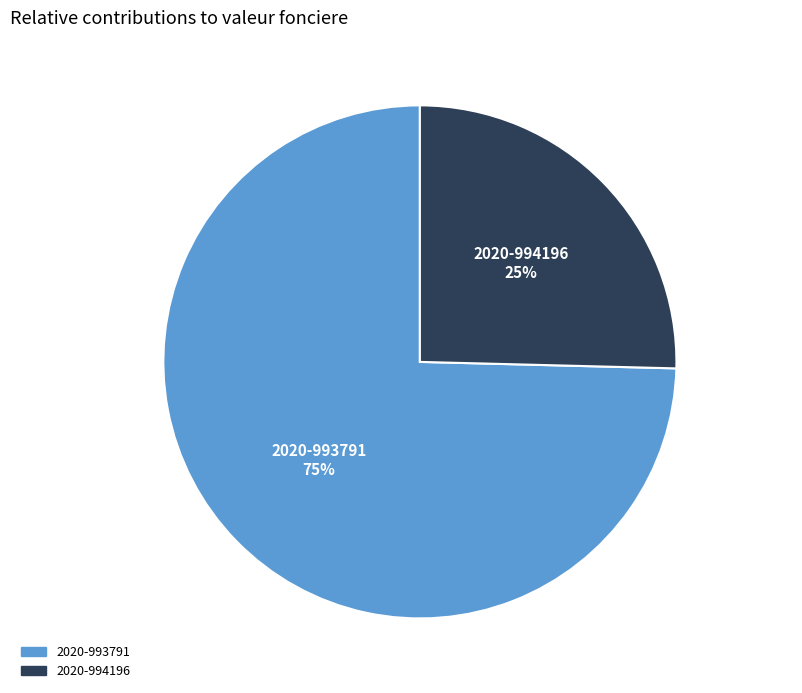

What is the majority slice?

2020-993791